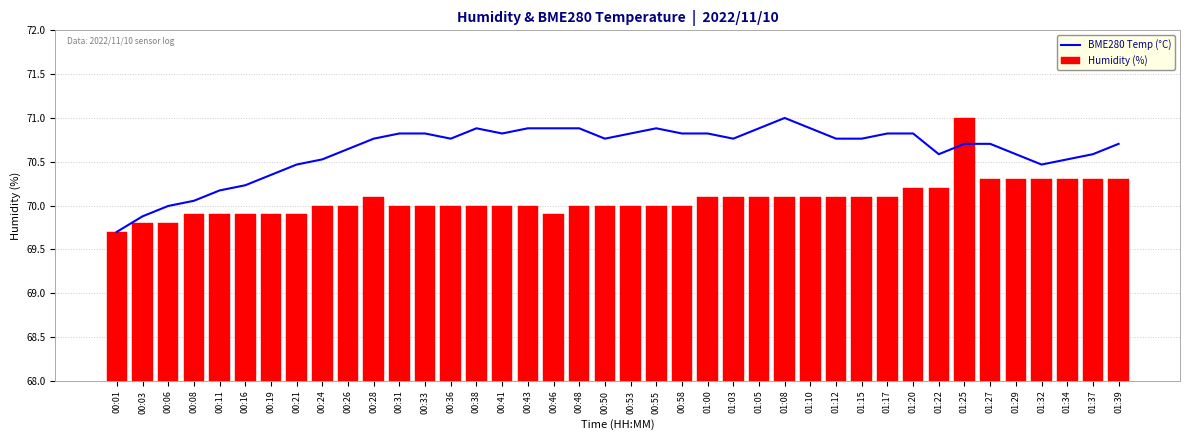

At which label is BME280 Temp (°C) closest to 70?

00:06